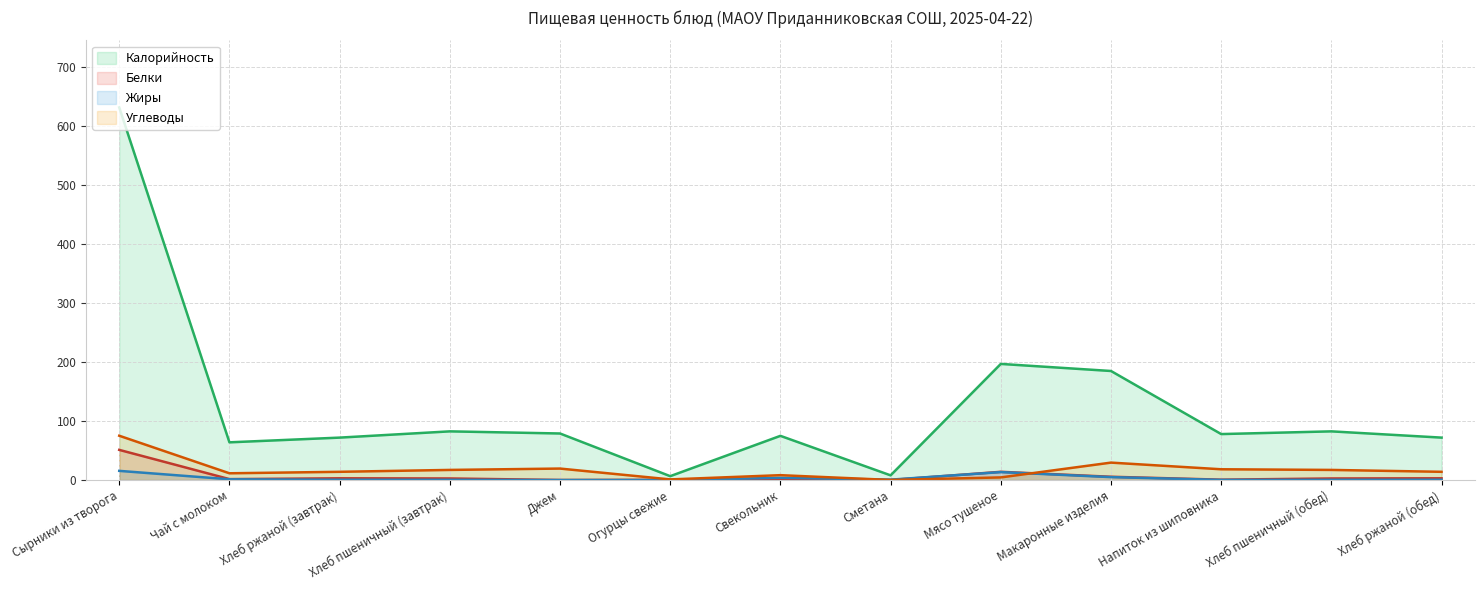

True or false: Углеводы (линия) and Жиры (линия) cross at least once.

True